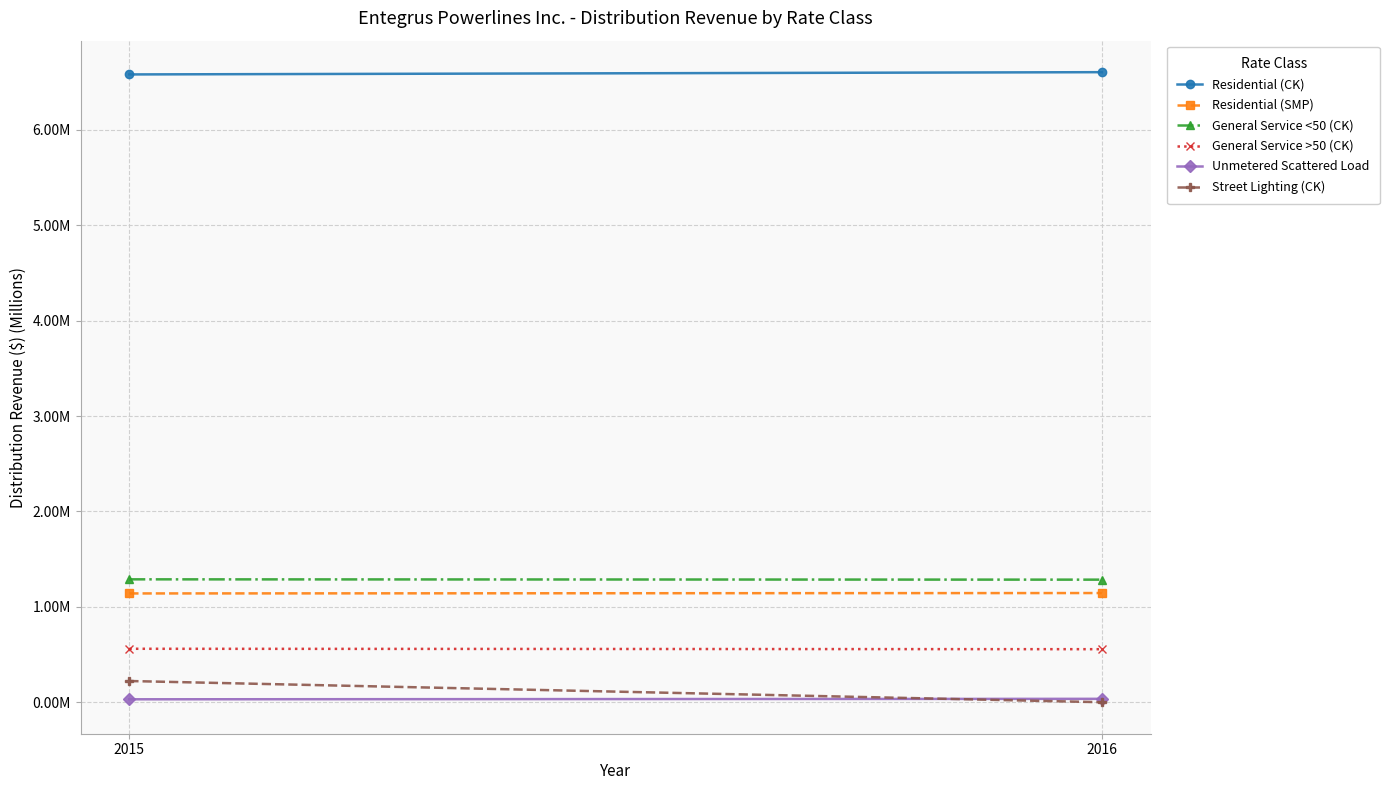

What is the greatest value displayed?

6.6